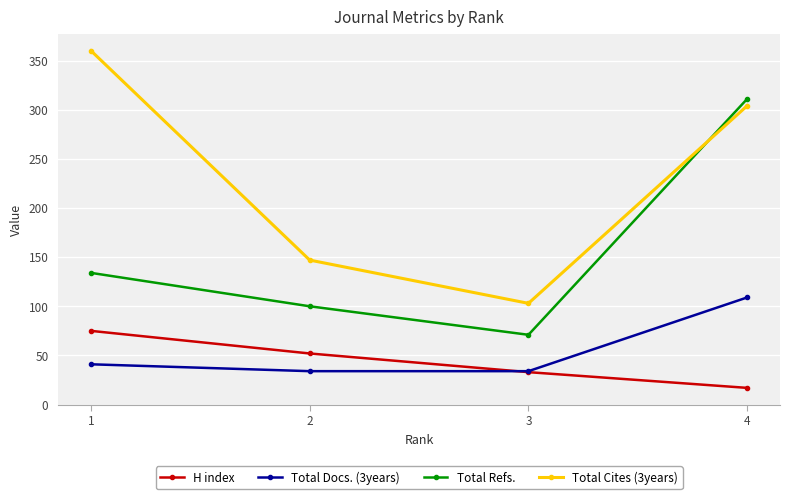

Is it true that Total Refs. equals 545 at 4?

False